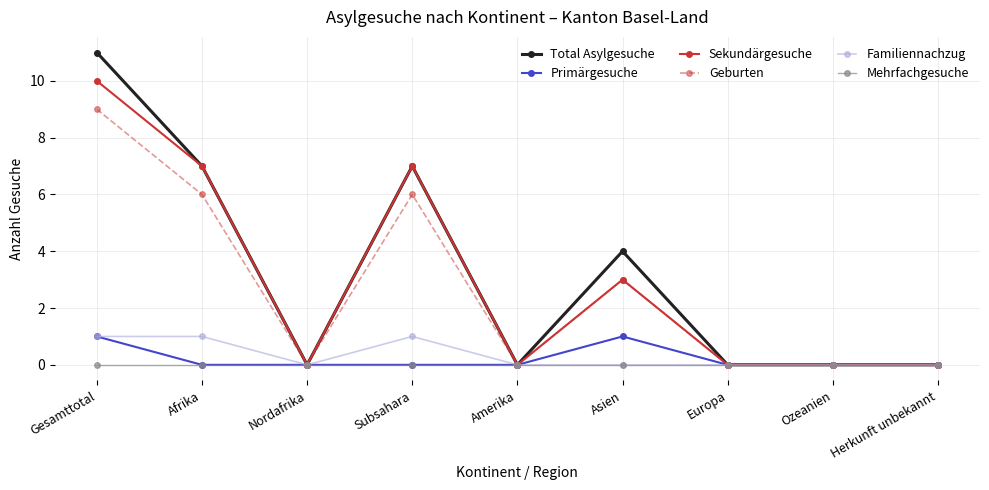

Which series has the widest spread of values?

Total Asylgesuche